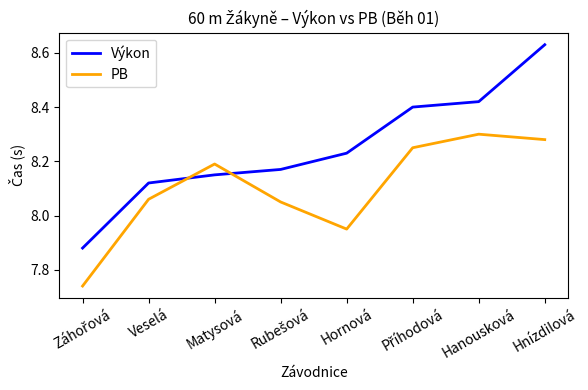

What position from the left is Hornová?

5